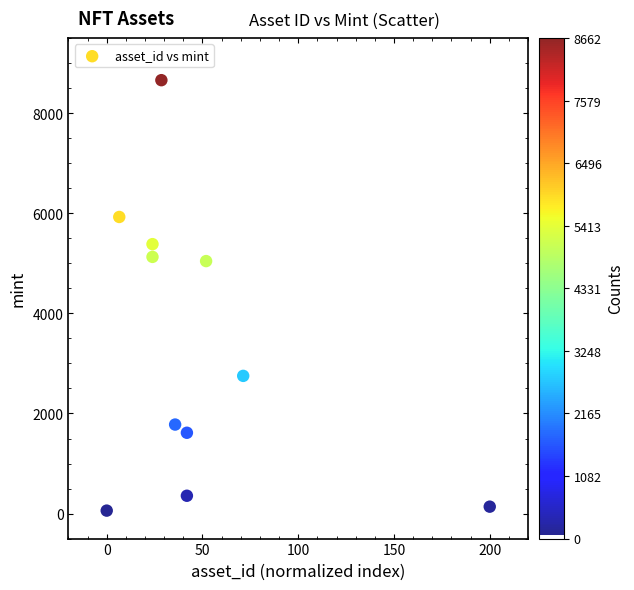

What is the range of Y values (max minus min)?

8603